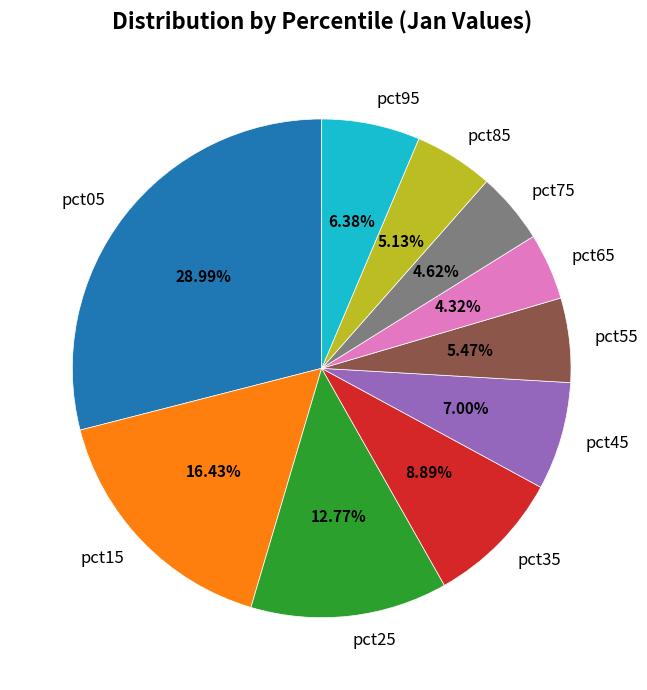

The pct05 slice represents 29% of the pie. True or false?

True